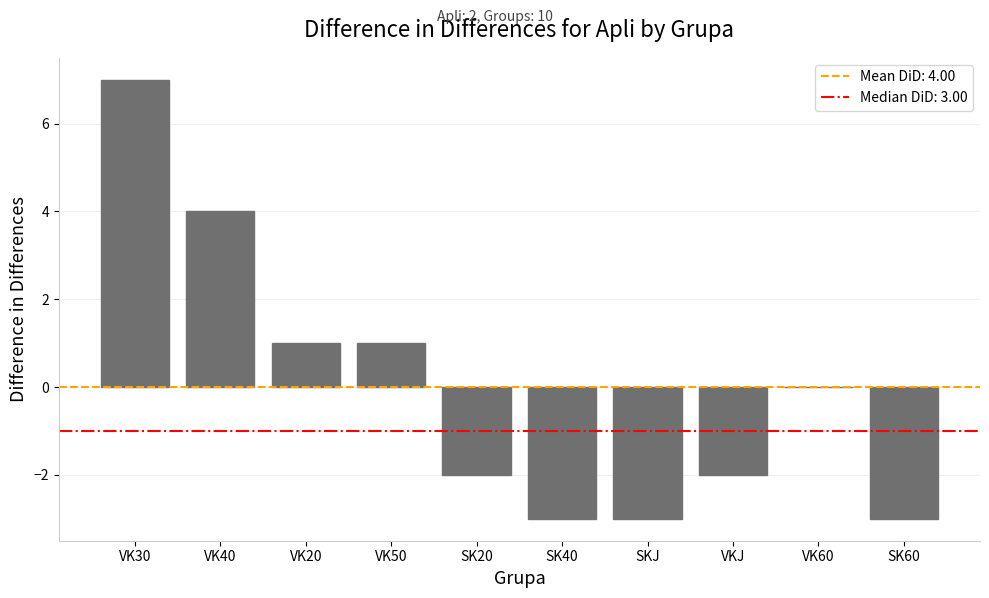

What is the maximum value shown in the chart?

7